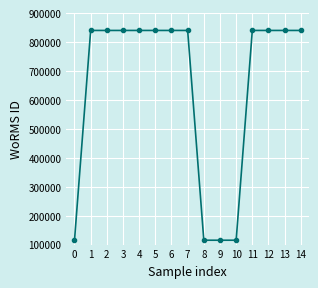

The value at 2 is 840109. True or false?

True